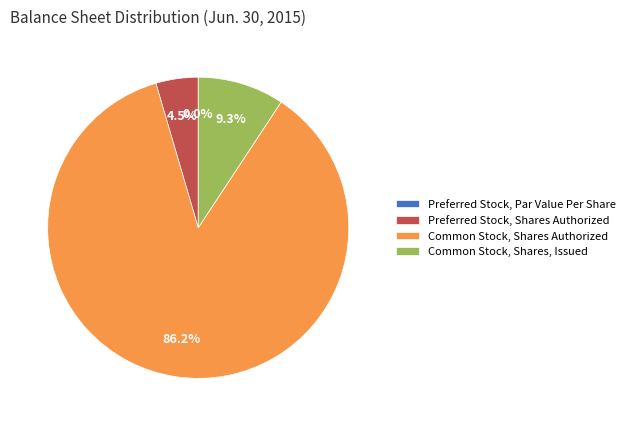

Is the sum of Common Stock, Shares, Issued and Common Stock, Shares Authorized greater than half?

Yes